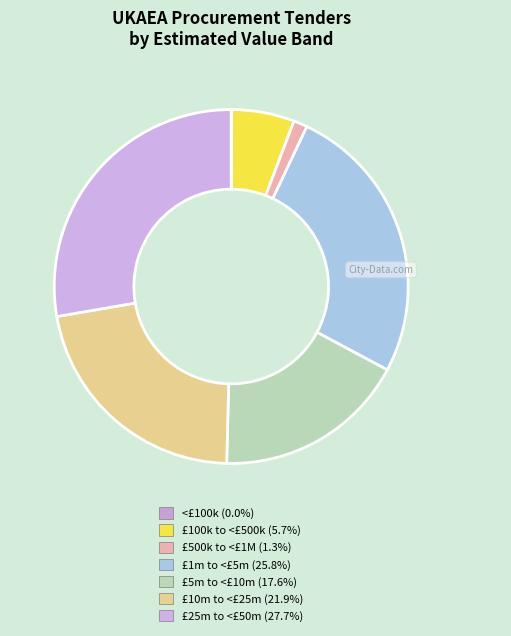

Which has a higher value, £5m to <£10m or £100k to <£500k?

£5m to <£10m